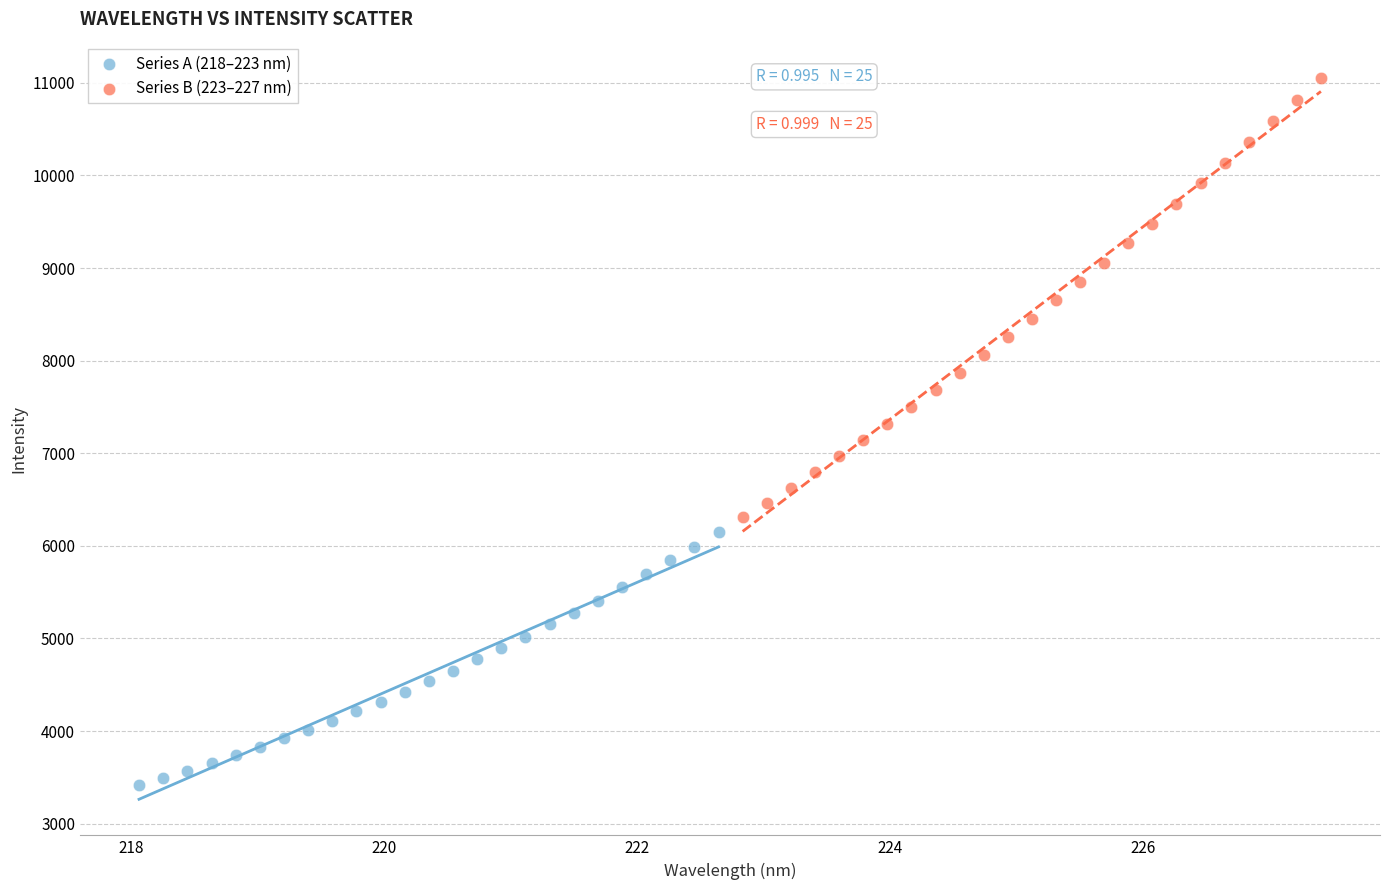

Which series contains the highest Y value?

Series B (223–227 nm)